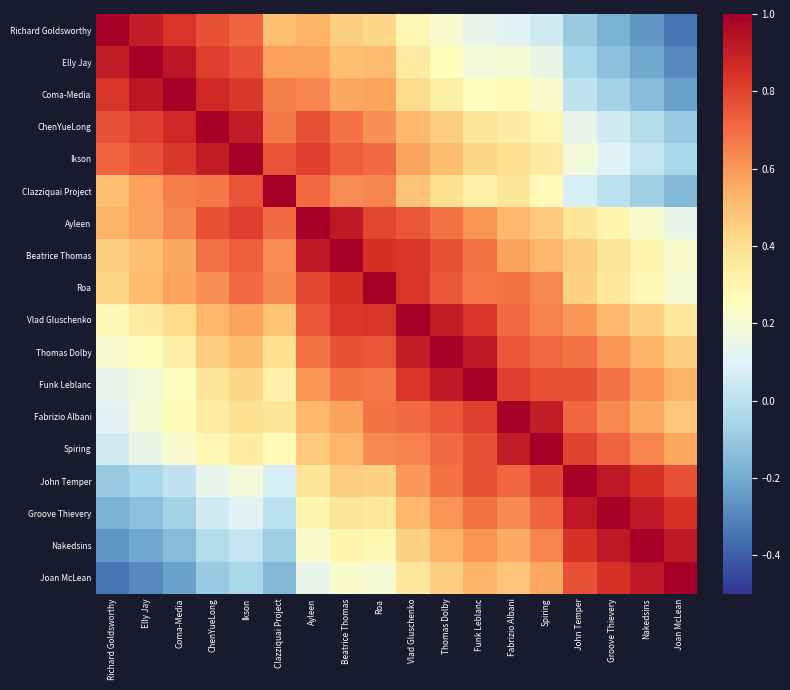

Reading right to left, transcribe all the data shown in this chart.

Richard Goldsworthy: Joan McLean=-0.3	Nakedsins=-0.3	Groove Thievery=-0.2	John Temper=-0.1	Spiring=0.1	Fabrizio Albani=0.1	Funk Leblanc=0.1	Thomas Dolby=0.2	Vlad Gluschenko=0.3	Roa=0.4	Beatrice Thomas=0.4	Ayleen=0.5	Clazziquai Project=0.5	Ikson=0.7	ChenYueLong=0.8	Coma-Media=0.8	Elly Jay=0.9	Richard Goldsworthy=1.0
Elly Jay: Joan McLean=-0.3	Nakedsins=-0.2	Groove Thievery=-0.1	John Temper=-0.1	Spiring=0.1	Fabrizio Albani=0.2	Funk Leblanc=0.2	Thomas Dolby=0.3	Vlad Gluschenko=0.3	Roa=0.5	Beatrice Thomas=0.5	Ayleen=0.6	Clazziquai Project=0.6	Ikson=0.8	ChenYueLong=0.8	Coma-Media=0.9	Elly Jay=1.0	Richard Goldsworthy=0.9
Coma-Media: Joan McLean=-0.2	Nakedsins=-0.1	Groove Thievery=-0.1	John Temper=0.0	Spiring=0.2	Fabrizio Albani=0.3	Funk Leblanc=0.2	Thomas Dolby=0.3	Vlad Gluschenko=0.4	Roa=0.6	Beatrice Thomas=0.6	Ayleen=0.6	Clazziquai Project=0.7	Ikson=0.8	ChenYueLong=0.9	Coma-Media=1.0	Elly Jay=0.9	Richard Goldsworthy=0.8
ChenYueLong: Joan McLean=-0.1	Nakedsins=-0.0	Groove Thievery=0.1	John Temper=0.1	Spiring=0.3	Fabrizio Albani=0.3	Funk Leblanc=0.4	Thomas Dolby=0.5	Vlad Gluschenko=0.5	Roa=0.6	Beatrice Thomas=0.7	Ayleen=0.8	Clazziquai Project=0.7	Ikson=0.9	ChenYueLong=1.0	Coma-Media=0.9	Elly Jay=0.8	Richard Goldsworthy=0.8
Ikson: Joan McLean=-0.1	Nakedsins=0.0	Groove Thievery=0.1	John Temper=0.2	Spiring=0.3	Fabrizio Albani=0.4	Funk Leblanc=0.4	Thomas Dolby=0.5	Vlad Gluschenko=0.6	Roa=0.7	Beatrice Thomas=0.7	Ayleen=0.8	Clazziquai Project=0.8	Ikson=1.0	ChenYueLong=0.9	Coma-Media=0.8	Elly Jay=0.8	Richard Goldsworthy=0.7
Clazziquai Project: Joan McLean=-0.2	Nakedsins=-0.1	Groove Thievery=-0.0	John Temper=0.1	Spiring=0.3	Fabrizio Albani=0.4	Funk Leblanc=0.3	Thomas Dolby=0.4	Vlad Gluschenko=0.5	Roa=0.6	Beatrice Thomas=0.6	Ayleen=0.7	Clazziquai Project=1.0	Ikson=0.8	ChenYueLong=0.7	Coma-Media=0.7	Elly Jay=0.6	Richard Goldsworthy=0.5
Ayleen: Joan McLean=0.1	Nakedsins=0.2	Groove Thievery=0.3	John Temper=0.4	Spiring=0.5	Fabrizio Albani=0.5	Funk Leblanc=0.6	Thomas Dolby=0.7	Vlad Gluschenko=0.8	Roa=0.8	Beatrice Thomas=0.9	Ayleen=1.0	Clazziquai Project=0.7	Ikson=0.8	ChenYueLong=0.8	Coma-Media=0.6	Elly Jay=0.6	Richard Goldsworthy=0.5
Beatrice Thomas: Joan McLean=0.2	Nakedsins=0.3	Groove Thievery=0.4	John Temper=0.5	Spiring=0.5	Fabrizio Albani=0.6	Funk Leblanc=0.7	Thomas Dolby=0.8	Vlad Gluschenko=0.8	Roa=0.9	Beatrice Thomas=1.0	Ayleen=0.9	Clazziquai Project=0.6	Ikson=0.7	ChenYueLong=0.7	Coma-Media=0.6	Elly Jay=0.5	Richard Goldsworthy=0.4
Roa: Joan McLean=0.2	Nakedsins=0.3	Groove Thievery=0.4	John Temper=0.4	Spiring=0.6	Fabrizio Albani=0.7	Funk Leblanc=0.7	Thomas Dolby=0.8	Vlad Gluschenko=0.8	Roa=1.0	Beatrice Thomas=0.9	Ayleen=0.8	Clazziquai Project=0.6	Ikson=0.7	ChenYueLong=0.6	Coma-Media=0.6	Elly Jay=0.5	Richard Goldsworthy=0.4
Vlad Gluschenko: Joan McLean=0.4	Nakedsins=0.4	Groove Thievery=0.5	John Temper=0.6	Spiring=0.7	Fabrizio Albani=0.7	Funk Leblanc=0.8	Thomas Dolby=0.9	Vlad Gluschenko=1.0	Roa=0.8	Beatrice Thomas=0.8	Ayleen=0.8	Clazziquai Project=0.5	Ikson=0.6	ChenYueLong=0.5	Coma-Media=0.4	Elly Jay=0.3	Richard Goldsworthy=0.3
Thomas Dolby: Joan McLean=0.5	Nakedsins=0.5	Groove Thievery=0.6	John Temper=0.7	Spiring=0.7	Fabrizio Albani=0.8	Funk Leblanc=0.9	Thomas Dolby=1.0	Vlad Gluschenko=0.9	Roa=0.8	Beatrice Thomas=0.8	Ayleen=0.7	Clazziquai Project=0.4	Ikson=0.5	ChenYueLong=0.5	Coma-Media=0.3	Elly Jay=0.3	Richard Goldsworthy=0.2
Funk Leblanc: Joan McLean=0.5	Nakedsins=0.6	Groove Thievery=0.7	John Temper=0.8	Spiring=0.8	Fabrizio Albani=0.8	Funk Leblanc=1.0	Thomas Dolby=0.9	Vlad Gluschenko=0.8	Roa=0.7	Beatrice Thomas=0.7	Ayleen=0.6	Clazziquai Project=0.3	Ikson=0.4	ChenYueLong=0.4	Coma-Media=0.2	Elly Jay=0.2	Richard Goldsworthy=0.1
Fabrizio Albani: Joan McLean=0.5	Nakedsins=0.6	Groove Thievery=0.6	John Temper=0.7	Spiring=0.9	Fabrizio Albani=1.0	Funk Leblanc=0.8	Thomas Dolby=0.8	Vlad Gluschenko=0.7	Roa=0.7	Beatrice Thomas=0.6	Ayleen=0.5	Clazziquai Project=0.4	Ikson=0.4	ChenYueLong=0.3	Coma-Media=0.3	Elly Jay=0.2	Richard Goldsworthy=0.1
Spiring: Joan McLean=0.6	Nakedsins=0.6	Groove Thievery=0.7	John Temper=0.8	Spiring=1.0	Fabrizio Albani=0.9	Funk Leblanc=0.8	Thomas Dolby=0.7	Vlad Gluschenko=0.7	Roa=0.6	Beatrice Thomas=0.5	Ayleen=0.5	Clazziquai Project=0.3	Ikson=0.3	ChenYueLong=0.3	Coma-Media=0.2	Elly Jay=0.1	Richard Goldsworthy=0.1
John Temper: Joan McLean=0.8	Nakedsins=0.8	Groove Thievery=0.9	John Temper=1.0	Spiring=0.8	Fabrizio Albani=0.7	Funk Leblanc=0.8	Thomas Dolby=0.7	Vlad Gluschenko=0.6	Roa=0.4	Beatrice Thomas=0.5	Ayleen=0.4	Clazziquai Project=0.1	Ikson=0.2	ChenYueLong=0.1	Coma-Media=0.0	Elly Jay=-0.1	Richard Goldsworthy=-0.1
Groove Thievery: Joan McLean=0.8	Nakedsins=0.9	Groove Thievery=1.0	John Temper=0.9	Spiring=0.7	Fabrizio Albani=0.6	Funk Leblanc=0.7	Thomas Dolby=0.6	Vlad Gluschenko=0.5	Roa=0.4	Beatrice Thomas=0.4	Ayleen=0.3	Clazziquai Project=-0.0	Ikson=0.1	ChenYueLong=0.1	Coma-Media=-0.1	Elly Jay=-0.1	Richard Goldsworthy=-0.2
Nakedsins: Joan McLean=0.9	Nakedsins=1.0	Groove Thievery=0.9	John Temper=0.8	Spiring=0.6	Fabrizio Albani=0.6	Funk Leblanc=0.6	Thomas Dolby=0.5	Vlad Gluschenko=0.4	Roa=0.3	Beatrice Thomas=0.3	Ayleen=0.2	Clazziquai Project=-0.1	Ikson=0.0	ChenYueLong=-0.0	Coma-Media=-0.1	Elly Jay=-0.2	Richard Goldsworthy=-0.3
Joan McLean: Joan McLean=1.0	Nakedsins=0.9	Groove Thievery=0.8	John Temper=0.8	Spiring=0.6	Fabrizio Albani=0.5	Funk Leblanc=0.5	Thomas Dolby=0.5	Vlad Gluschenko=0.4	Roa=0.2	Beatrice Thomas=0.2	Ayleen=0.1	Clazziquai Project=-0.2	Ikson=-0.1	ChenYueLong=-0.1	Coma-Media=-0.2	Elly Jay=-0.3	Richard Goldsworthy=-0.3